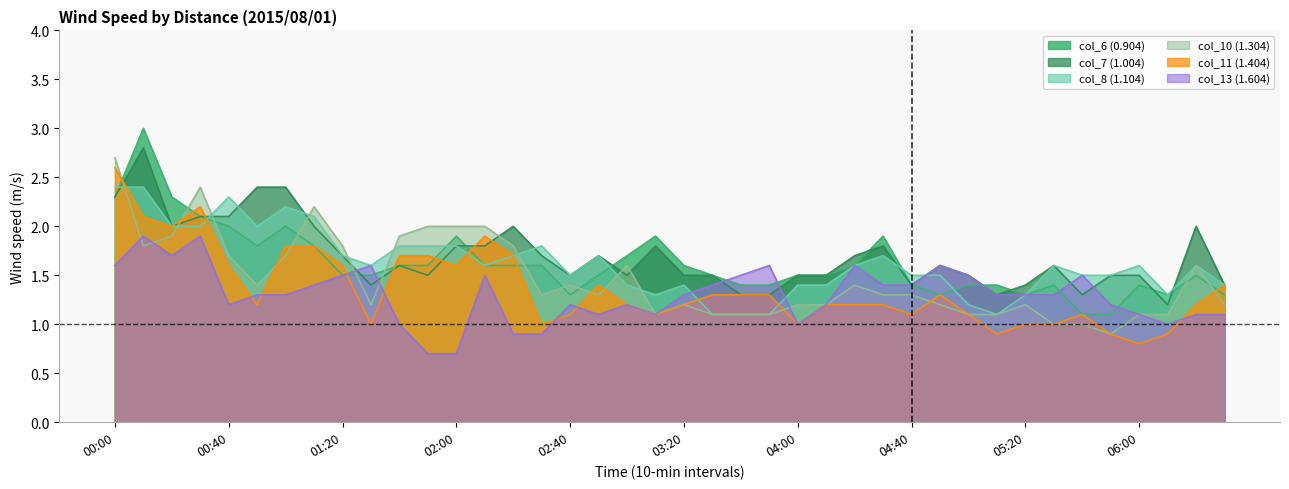

List the series in order of their peak value, highest first.

col_6 (0.904), col_7 (1.004), col_10 (1.304), col_11 (1.404), col_8 (1.104), col_13 (1.604)